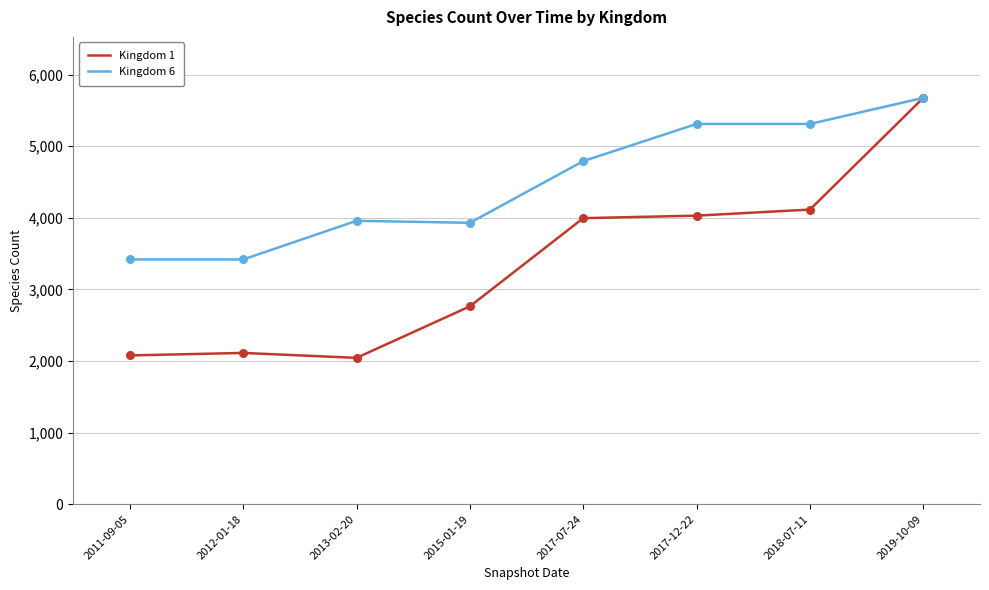

Is the value of Kingdom 1 at 2013-02-20 greater than the value of Kingdom 6 at 2012-01-18?

No